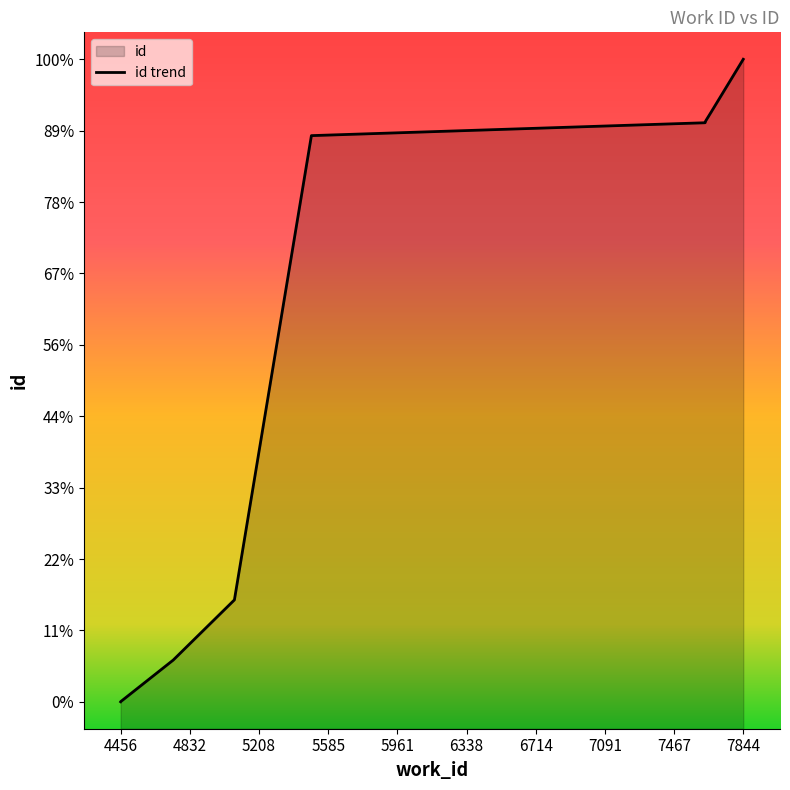

Which has a higher value, 7091 or 6338?

7091